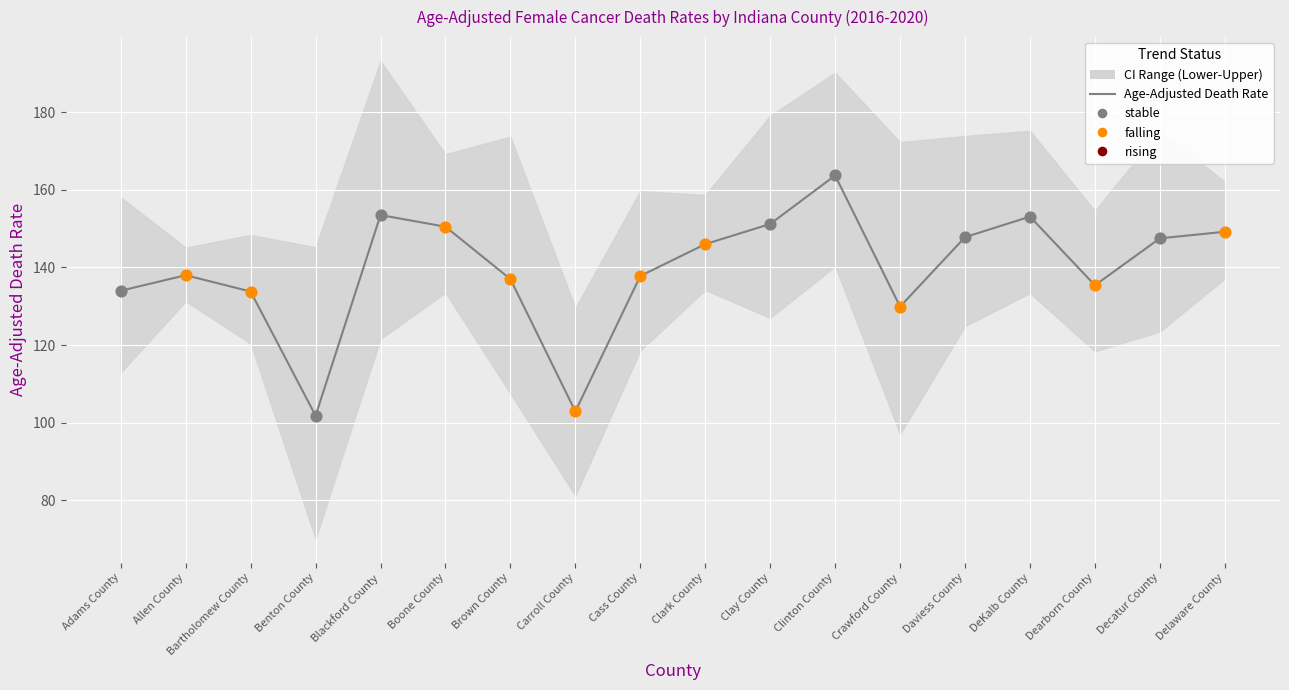

What is the change in value from Boone County to Brown County?

-13.5